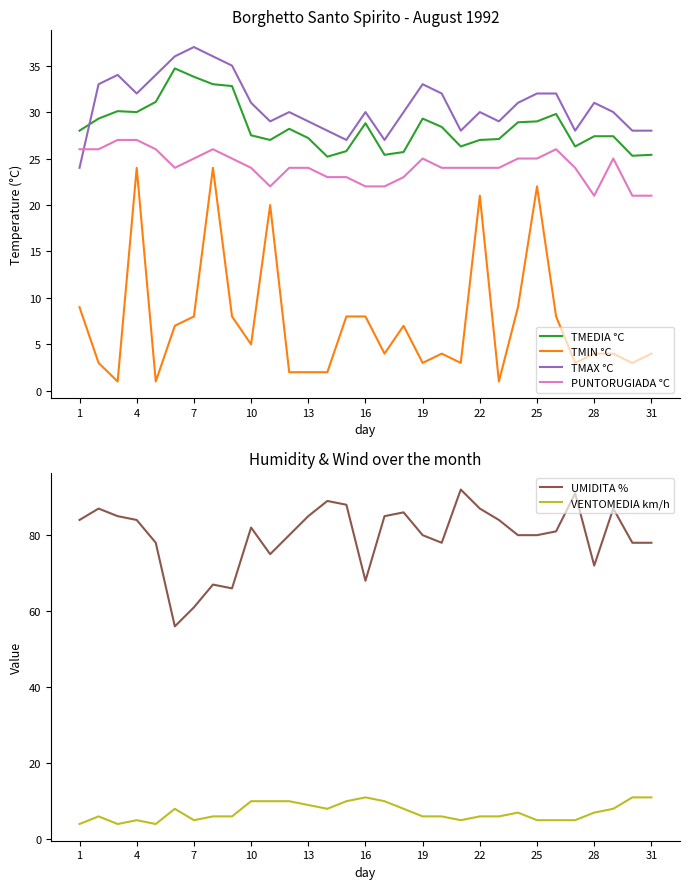

True or false: PUNTORUGIADA °C has a value of 21.0 at 31.

True